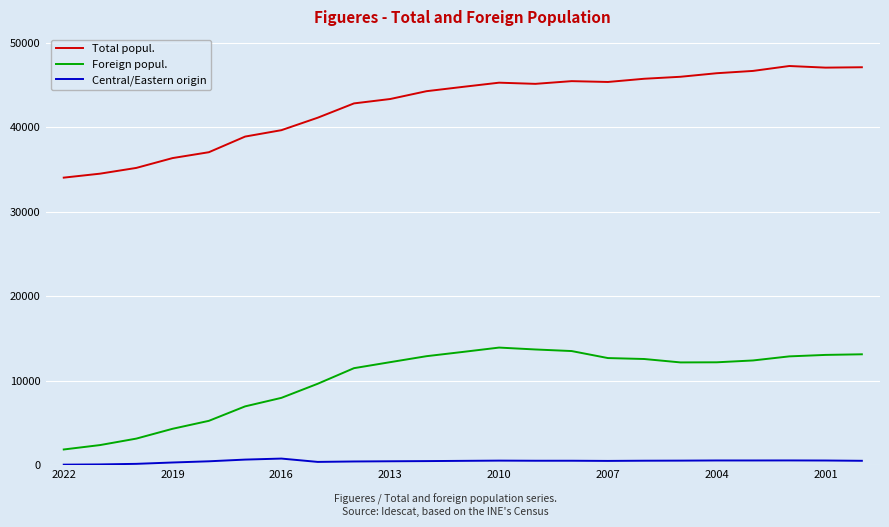

How many series are shown in this chart?

3